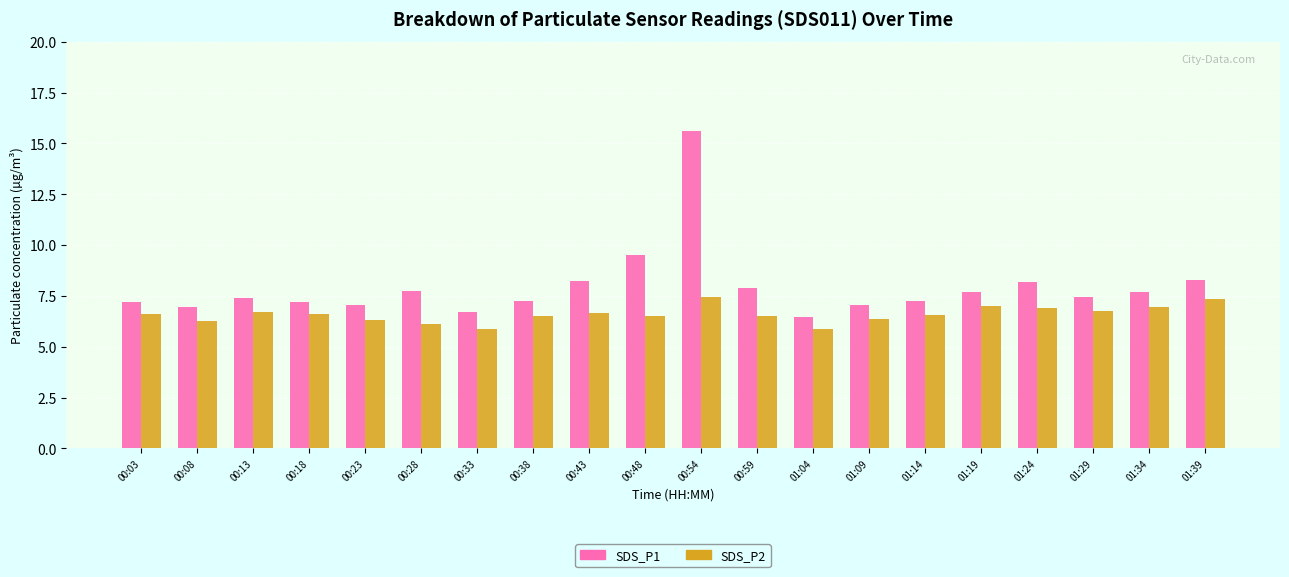

What is the difference between the maximum and minimum values in the SDS_P2 series?

1.6